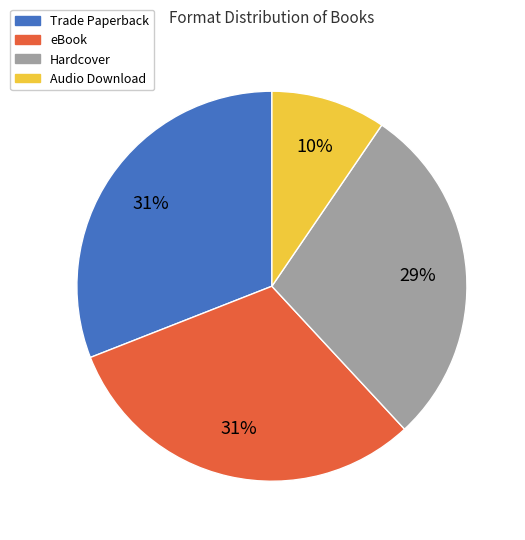

To the nearest percent, what portion does Hardcover represent?

29%